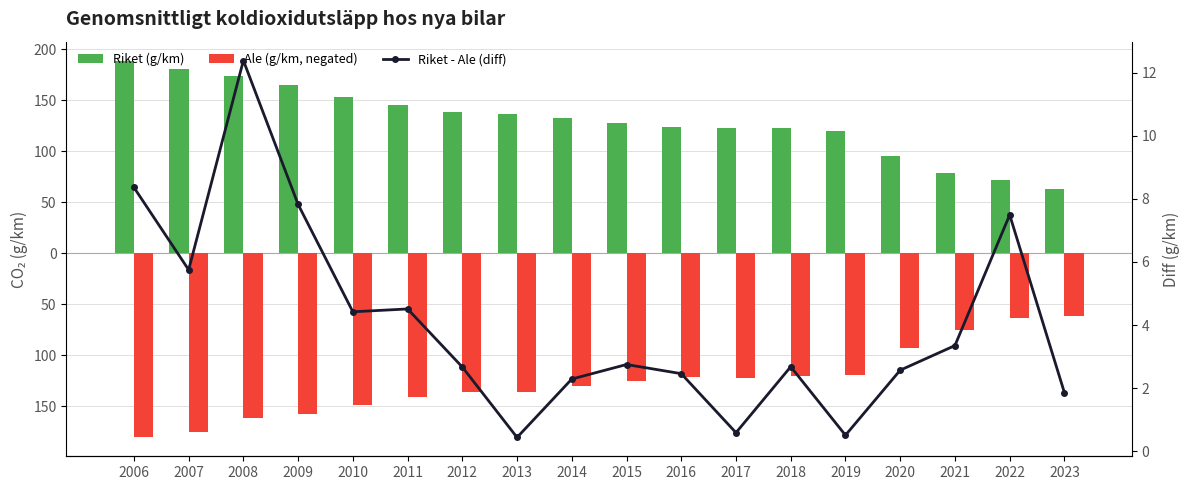

At how many categories does at least one series exceed 56?

18